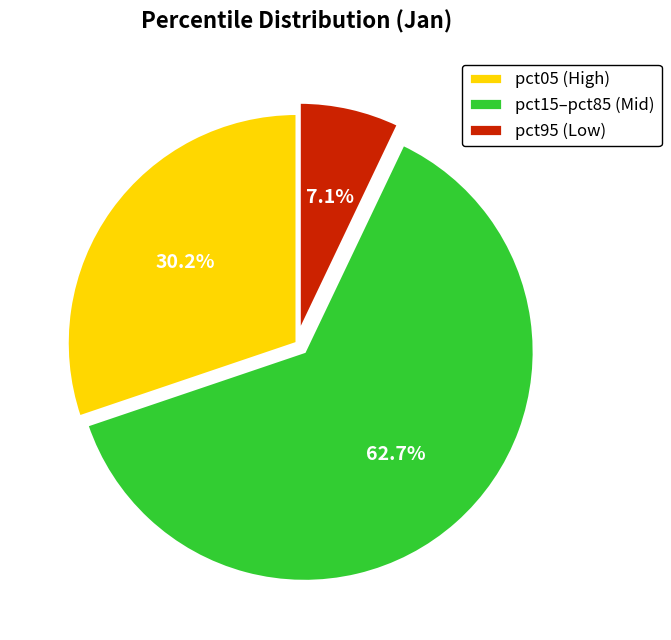

What portion of the pie excludes pct05 (High)?

69.8%